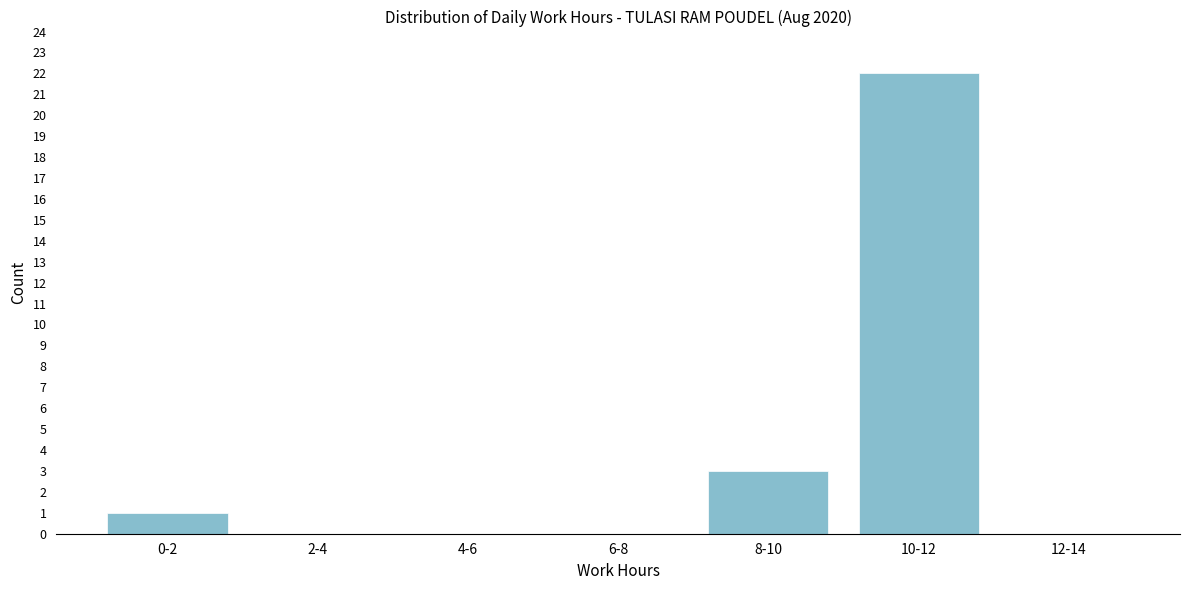

Reading left to right, transcribe all the data shown in this chart.

0-2=1	2-4=0	4-6=0	6-8=0	8-10=3	10-12=22	12-14=0